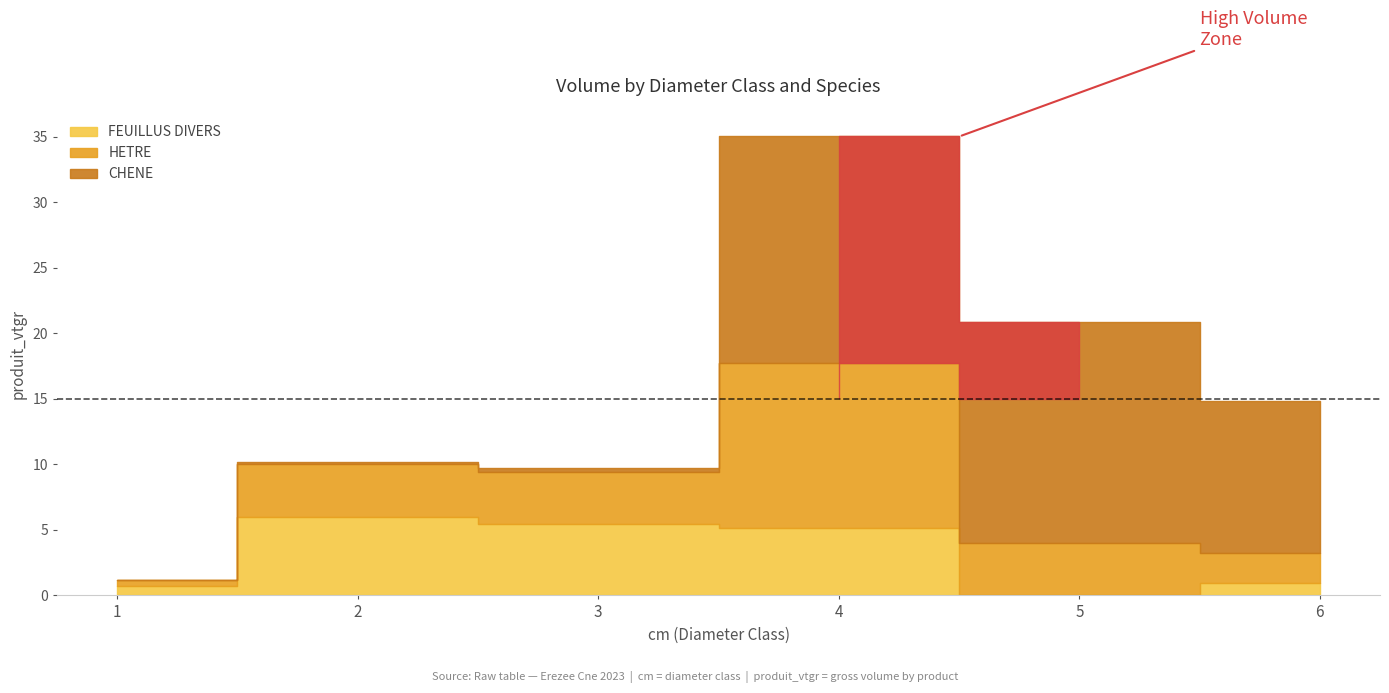

What is the total value across all series at 6?

14.9